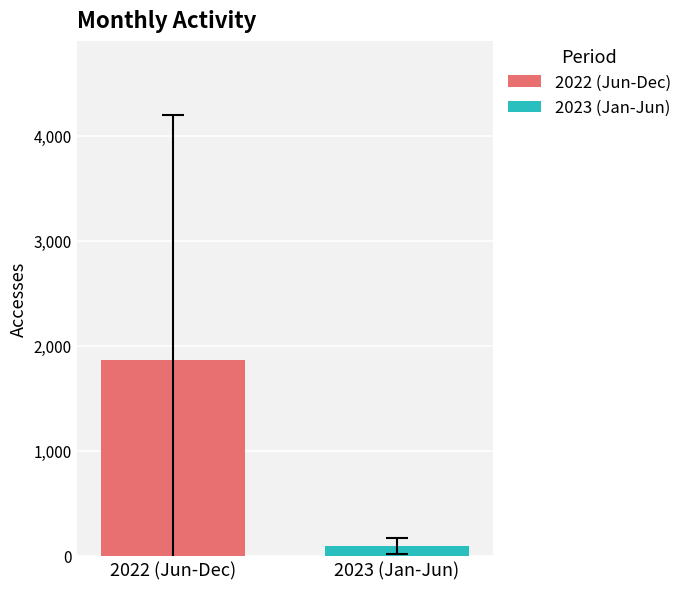

What is the maximum value for 2022 (Jun-Dec)?

1862.6